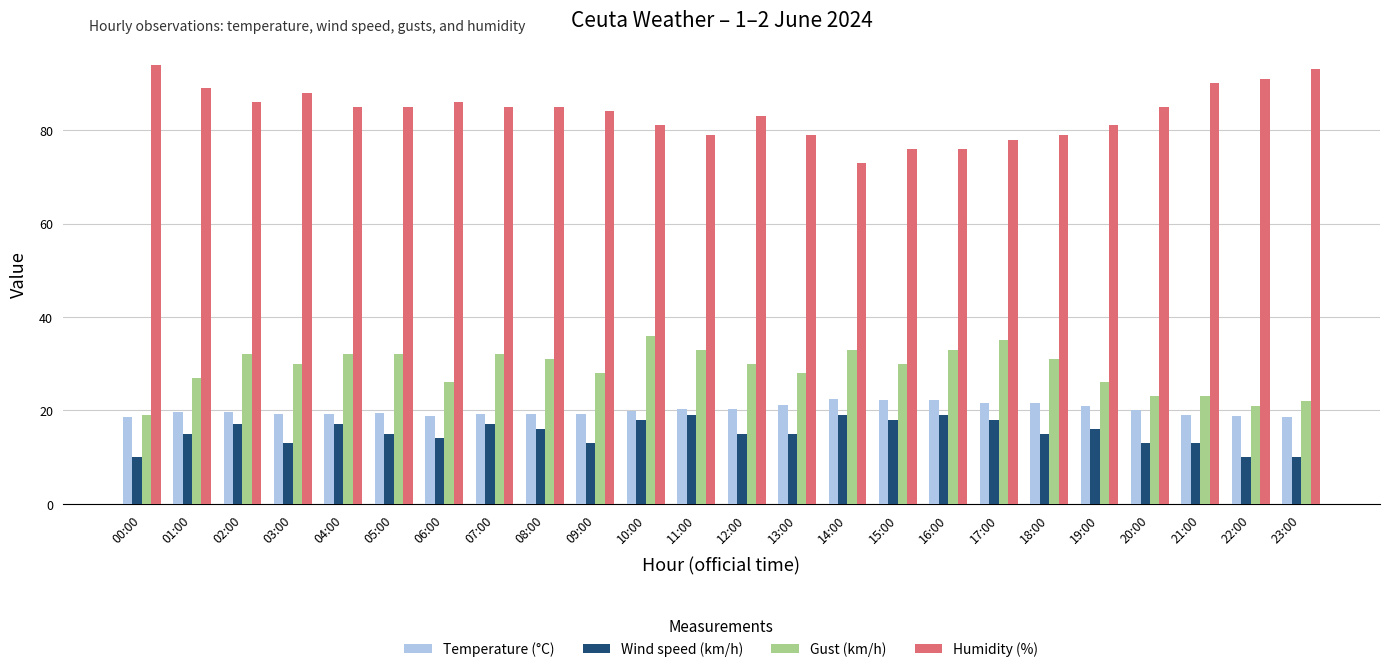

What is the label of the 4th bar from the left?

03:00